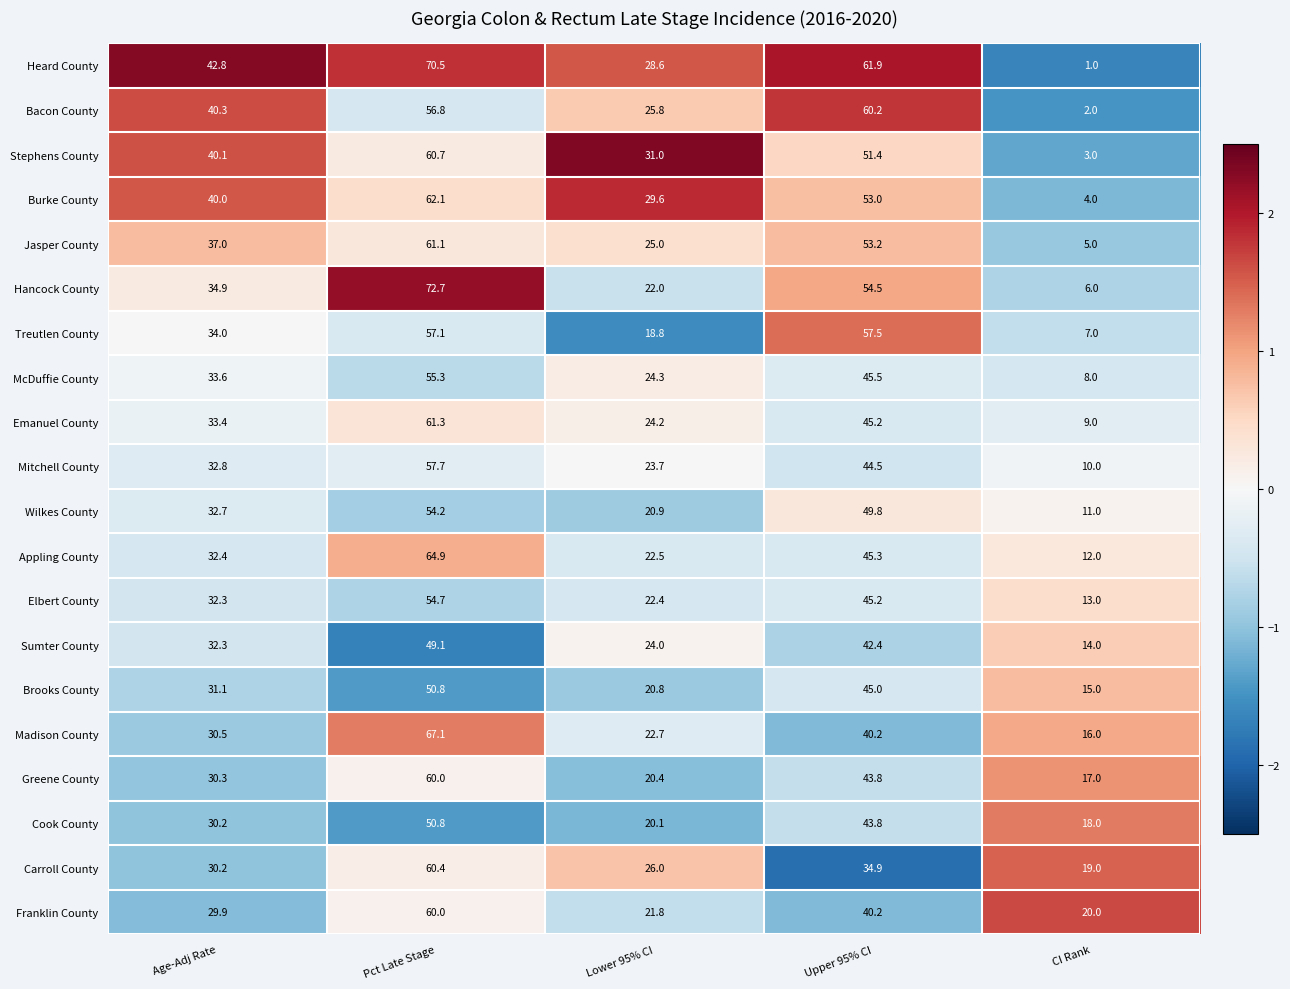

What is the spread (max minus min) of values at Upper 95% CI?

27.0